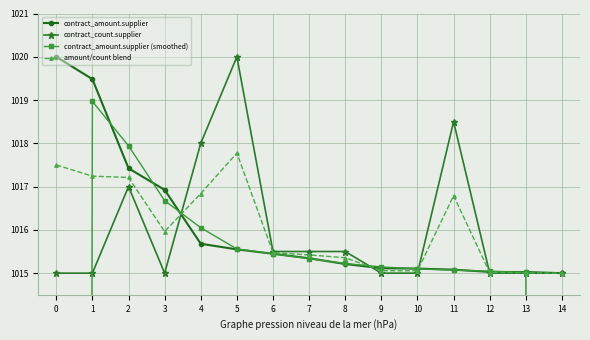

Which series changed the most between 4 and 6?

contract_count.supplier